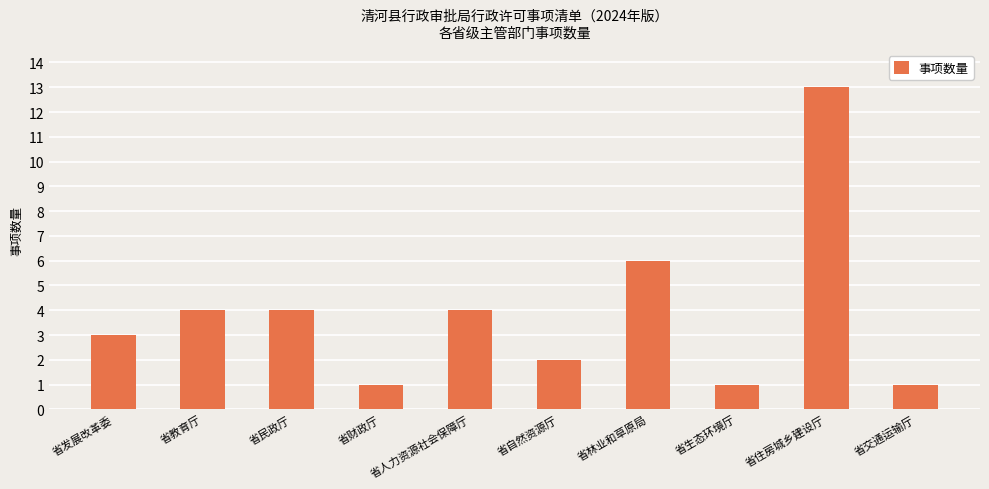

Are the bars grouped side by side (vs. stacked)?

No